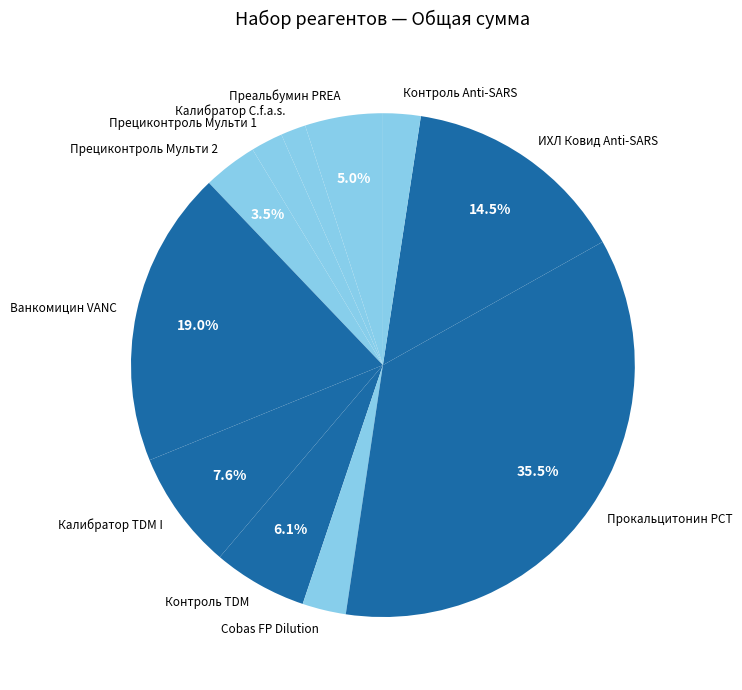

What portion of the pie excludes Преальбумин PREA?

95.0%